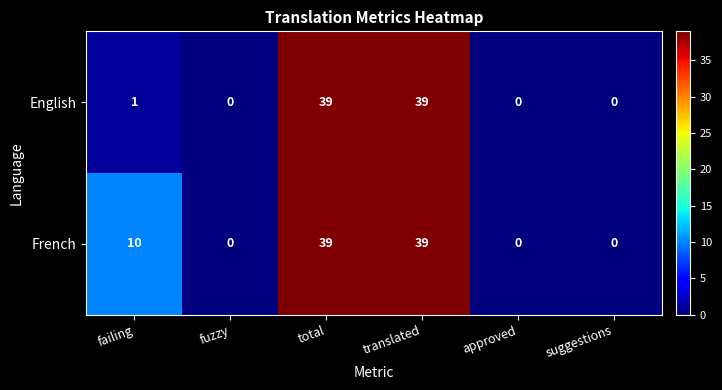

Between failing and total, which series saw the biggest shift?

English